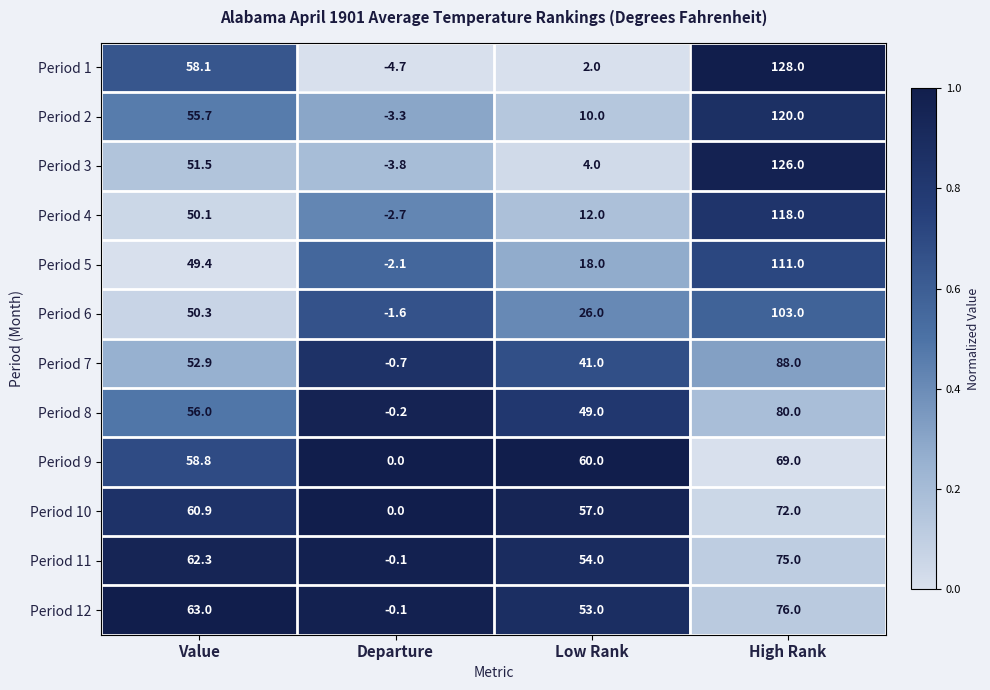

Rank the series at Low Rank from highest to lowest value.

Period 9, Period 10, Period 11, Period 12, Period 8, Period 7, Period 6, Period 5, Period 4, Period 2, Period 3, Period 1